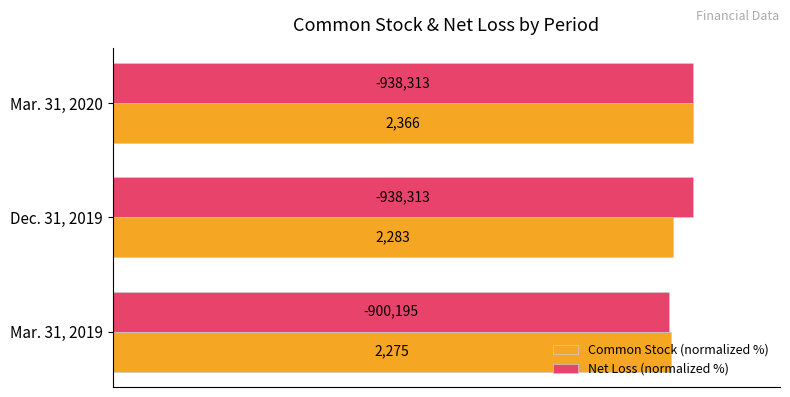

What is the value of the Common Stock (normalized %) bar at the 2nd from the left?

96.5